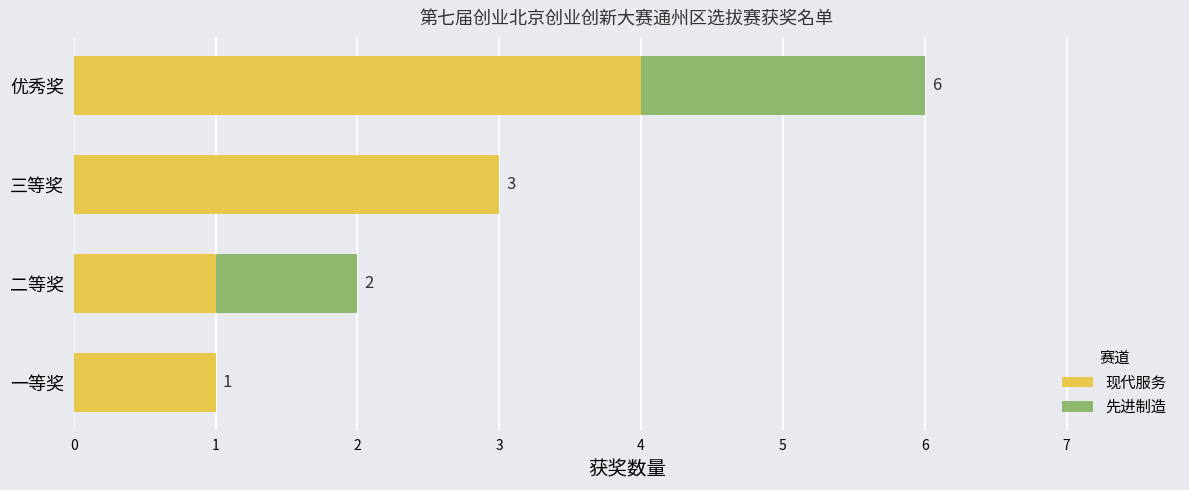

The 现代服务 series shows 0 at 一等奖. True or false?

False